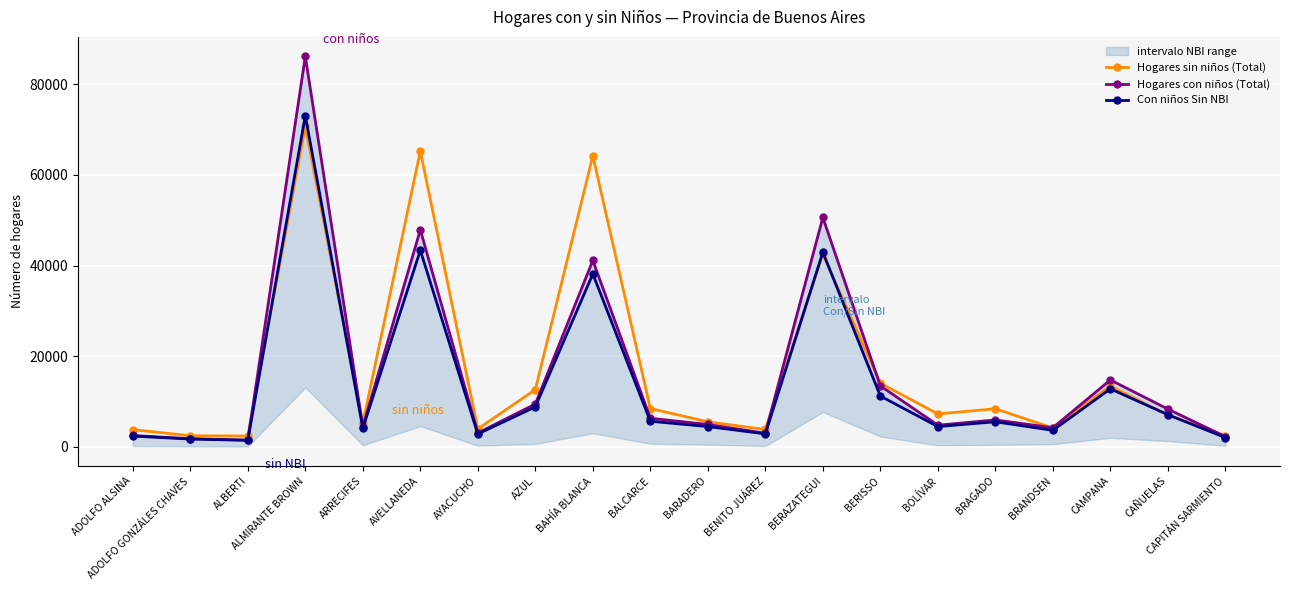

Between BENITO JUÁREZ and BRAGADO, which series saw the biggest shift?

Hogares sin niños (Total)